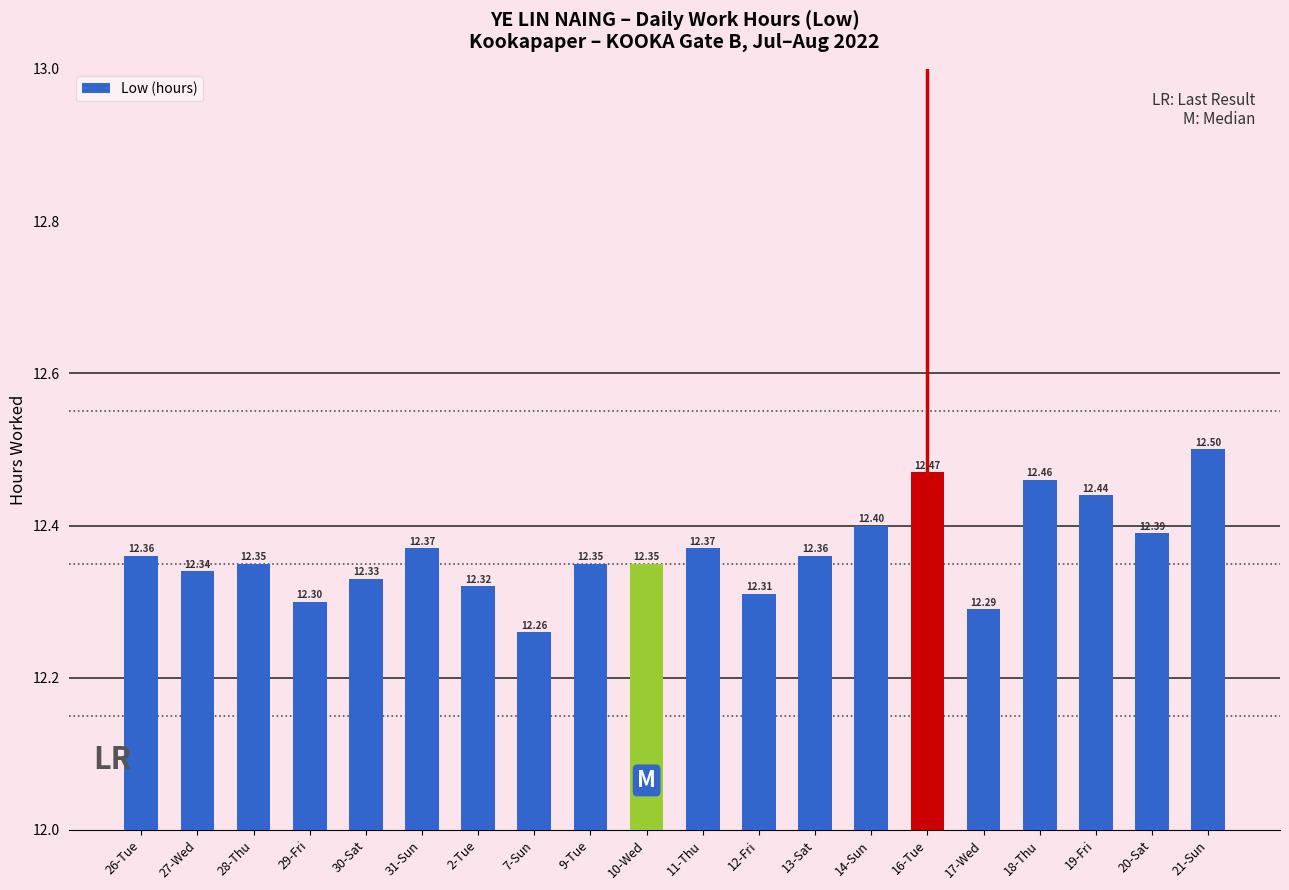

What value does the data have at 26-Tue?

12.4